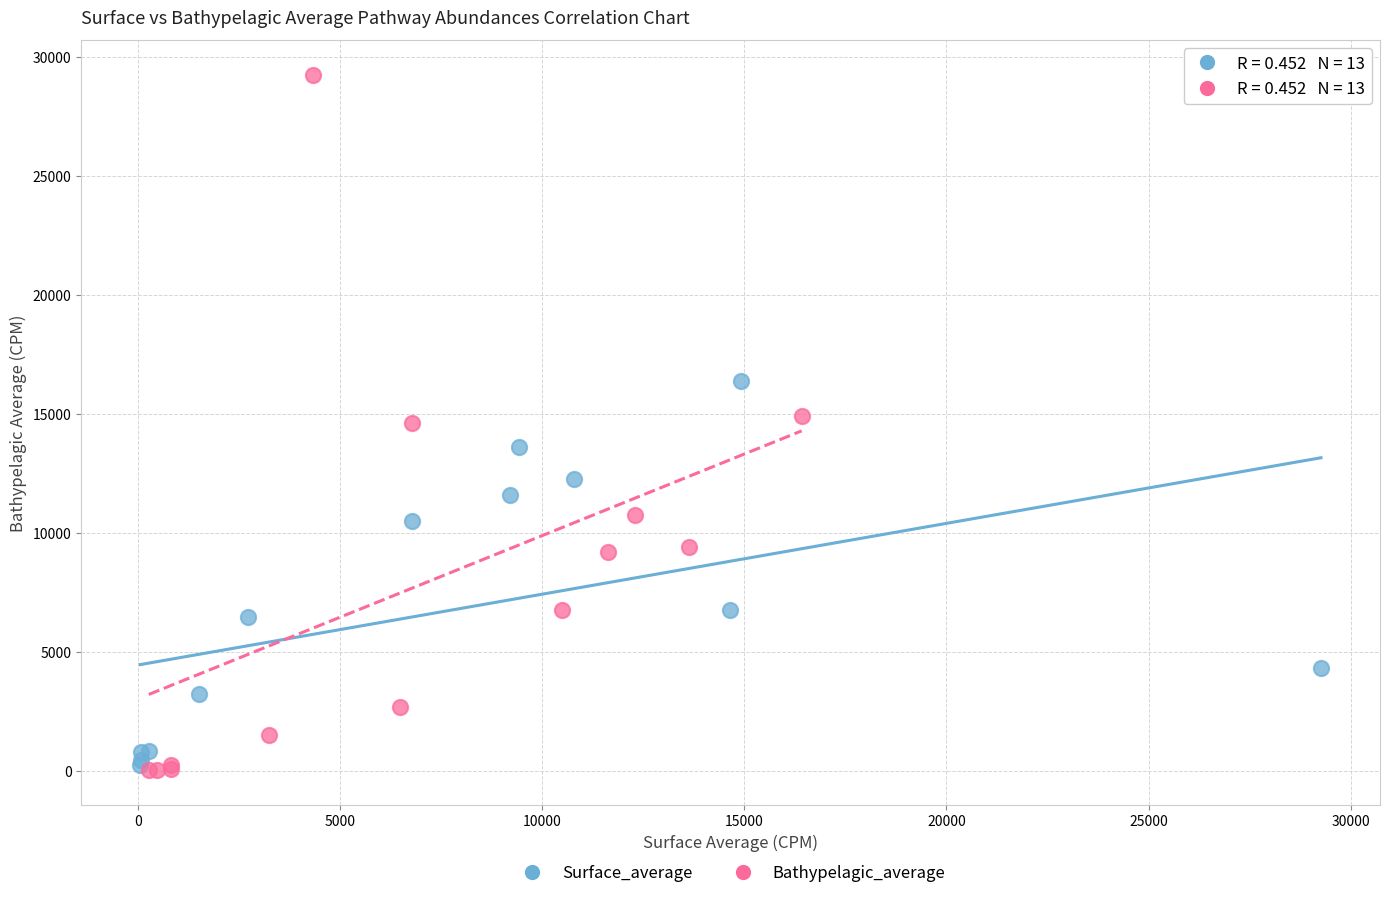

Which series reaches the maximum Y coordinate?

Bathypelagic_average